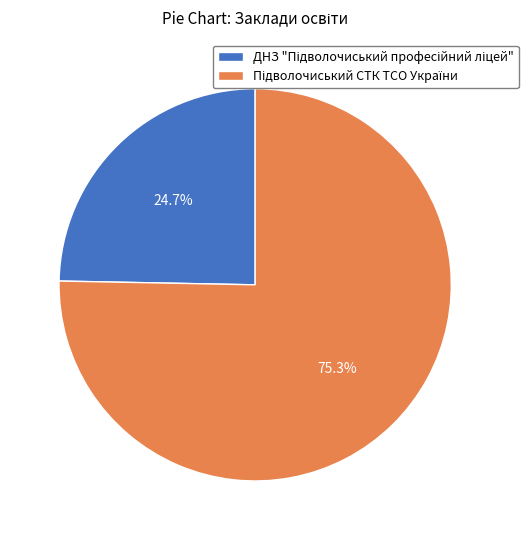

How many slices are in this pie chart?

2